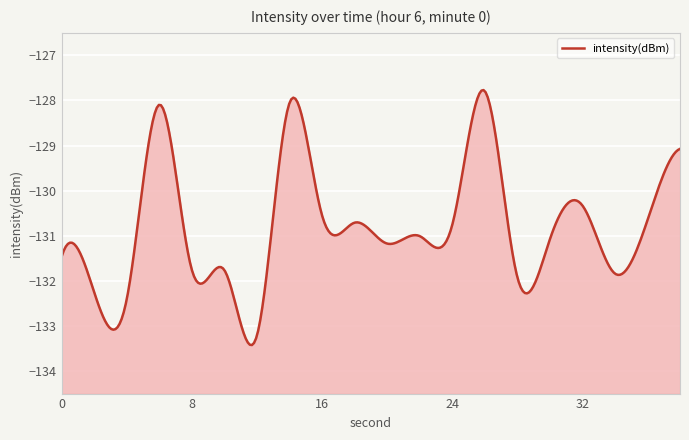

What is the difference between the values at 32 and 14?

2.3